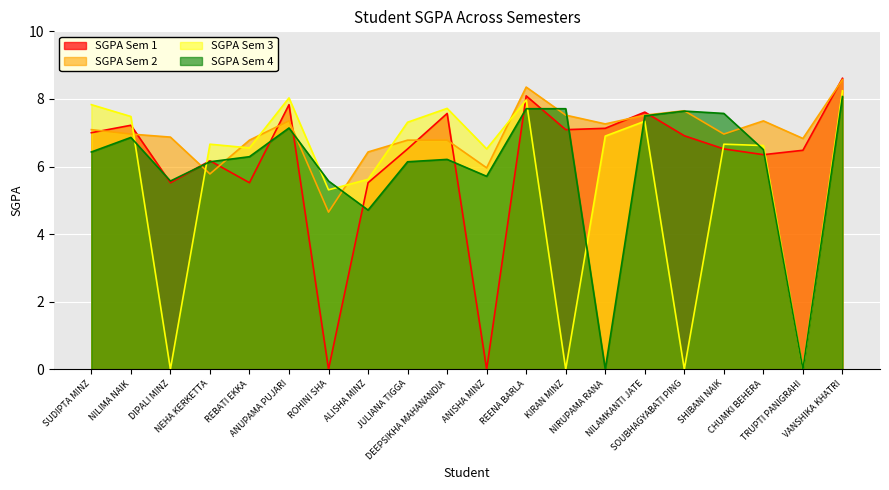

What is the minimum value for SGPA Sem 2?

4.7